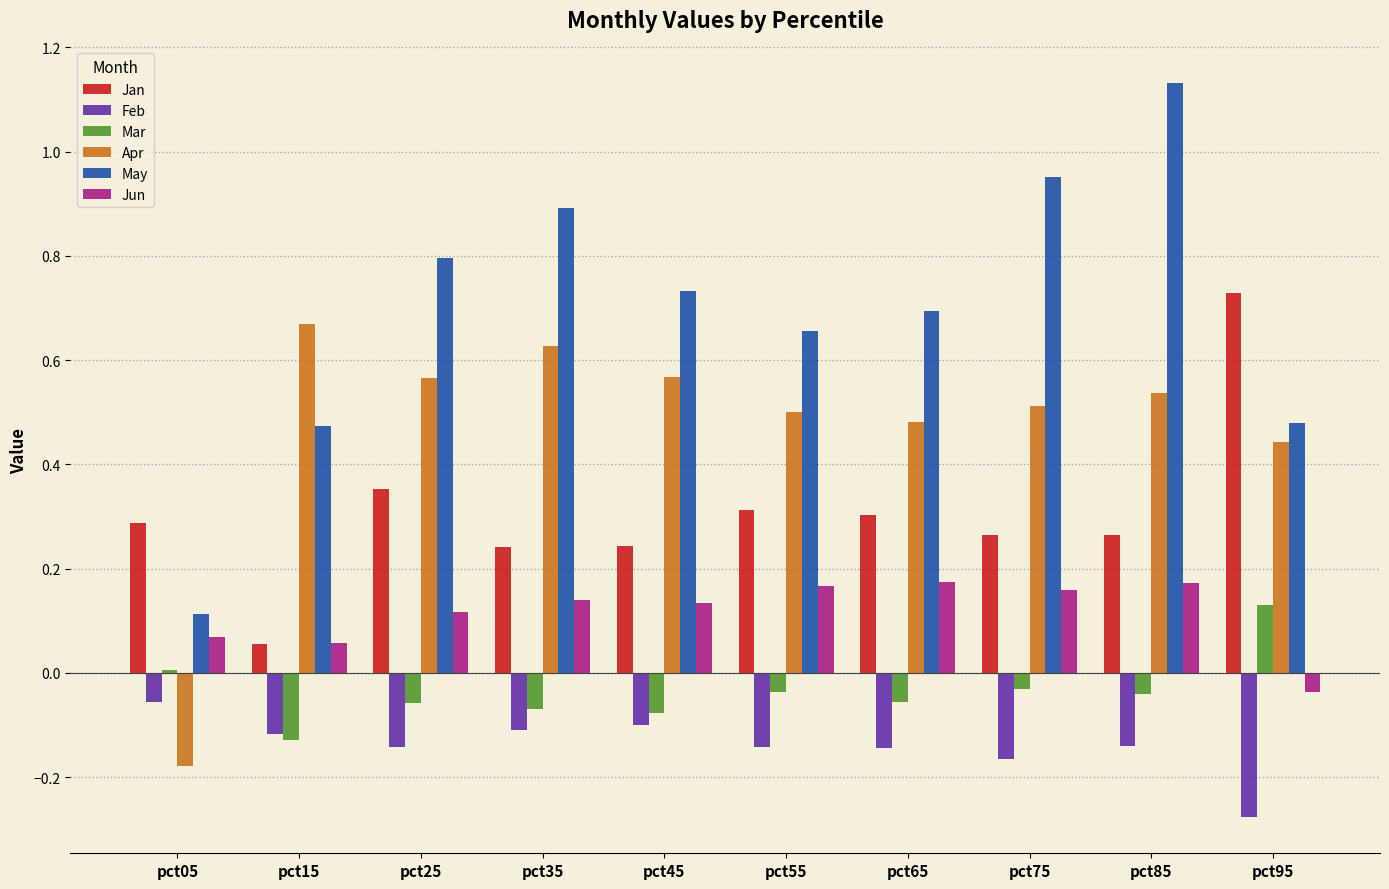

Count the number of data series in this chart.

6